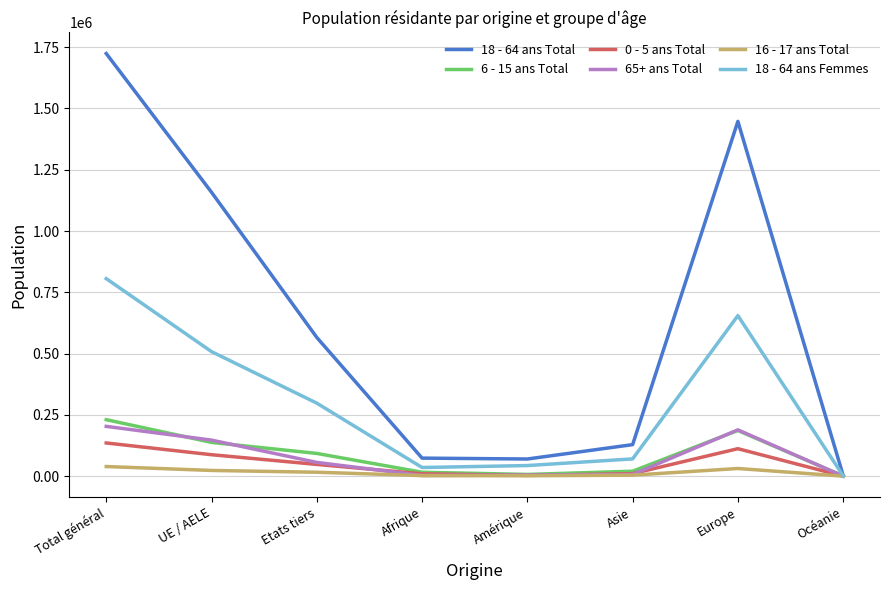

In 18 - 64 ans Femmes, how many points are lower than both neighbors (excluding endpoints)?

1